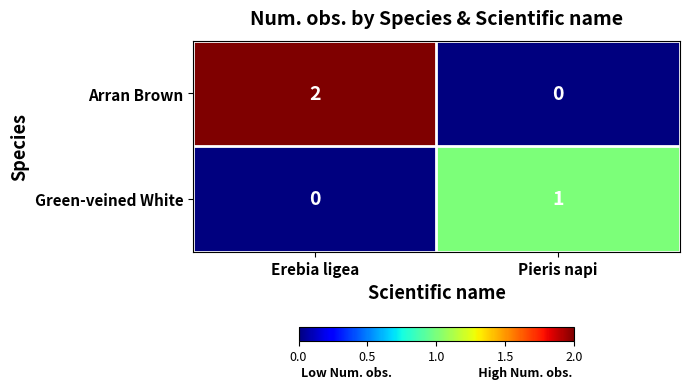

How many data points does each series have?

2